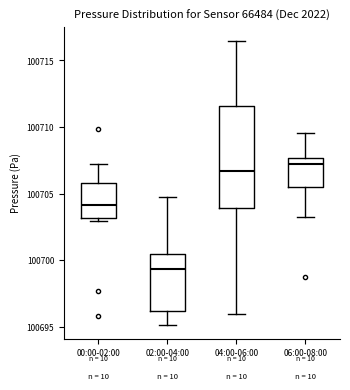

Reading left to right, transcribe this box plot: for each box, give where its median line is, the range the box spans, and where its two whiskers end, as read against the y-axis. The values are not printed on the chart, so give them approximately, as read against the axis.

00:00-02:00: median 100704.0, box 100703.0 to 100706.0, whiskers 100703.0 (just below the box's lower edge) to 100707.0
02:00-04:00: median 100699.5, box 100696.0 to 100700.5, whiskers 100695.0 to 100704.5
04:00-06:00: median 100706.5, box 100704.0 to 100711.5, whiskers 100696.0 to 100716.5
06:00-08:00: median 100707.0, box 100705.5 to 100707.5, whiskers 100703.0 to 100709.5